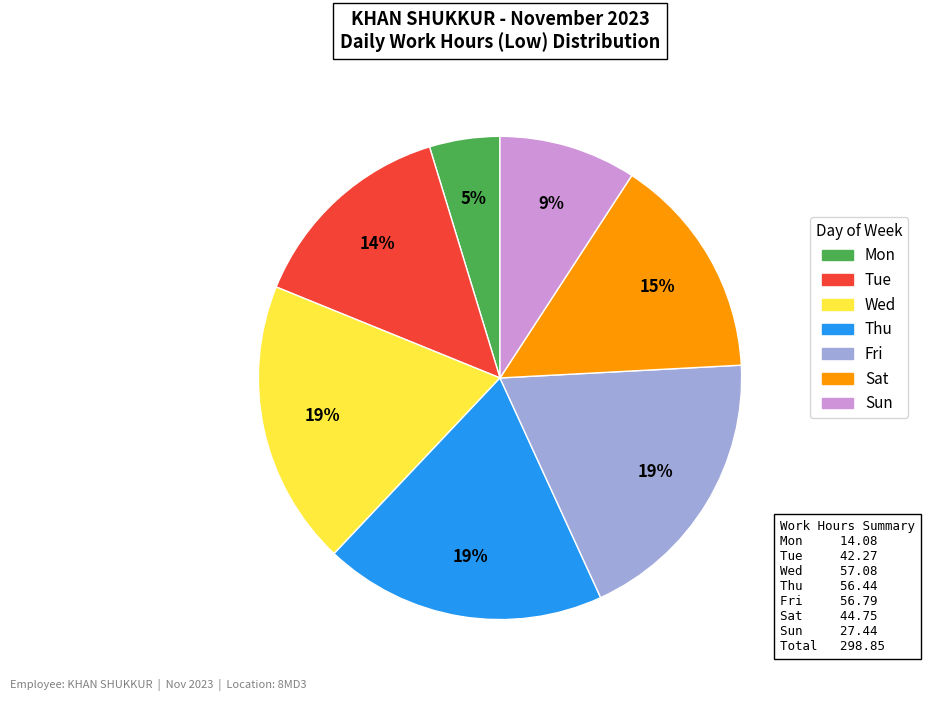

To the nearest percent, what is the average slice percentage?

14%